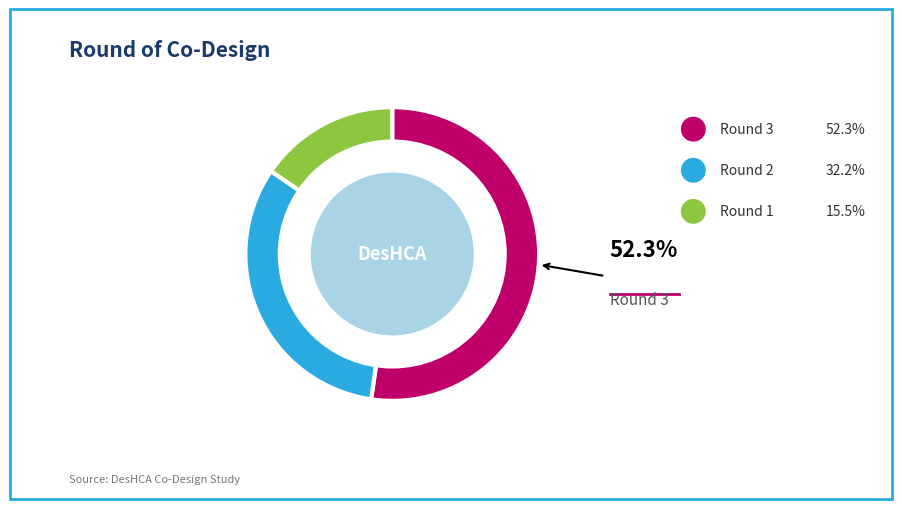

What is the largest slice in the pie chart?

Round 3